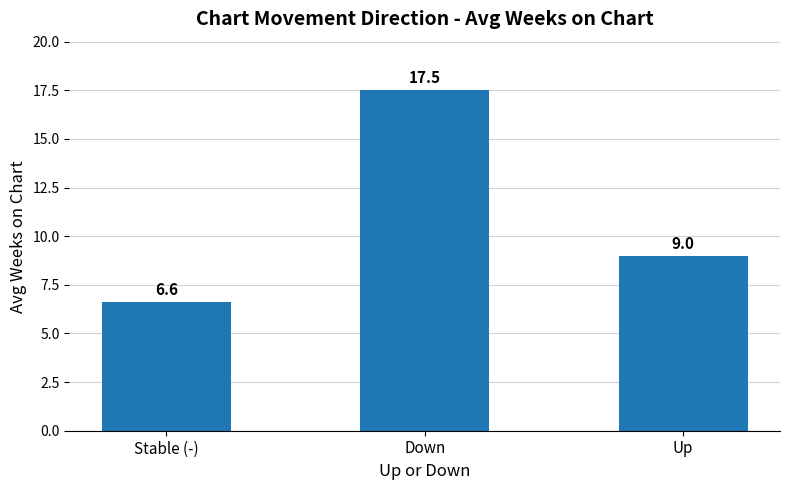

Reading left to right, extract all data points from this chart.

6.6	17.5	9.0